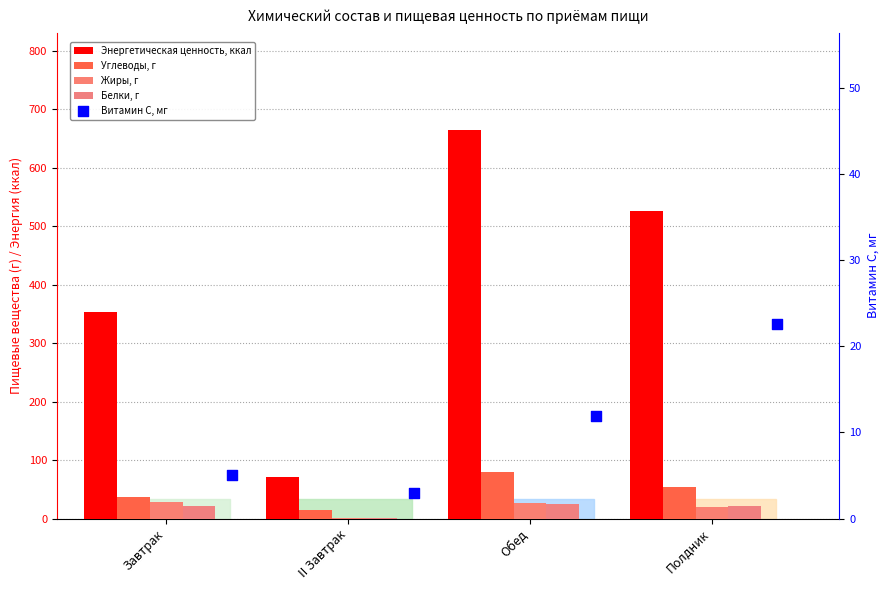

Is the value of Белки, г at Завтрак greater than the value of Витамин С, мг at II Завтрак?

Yes